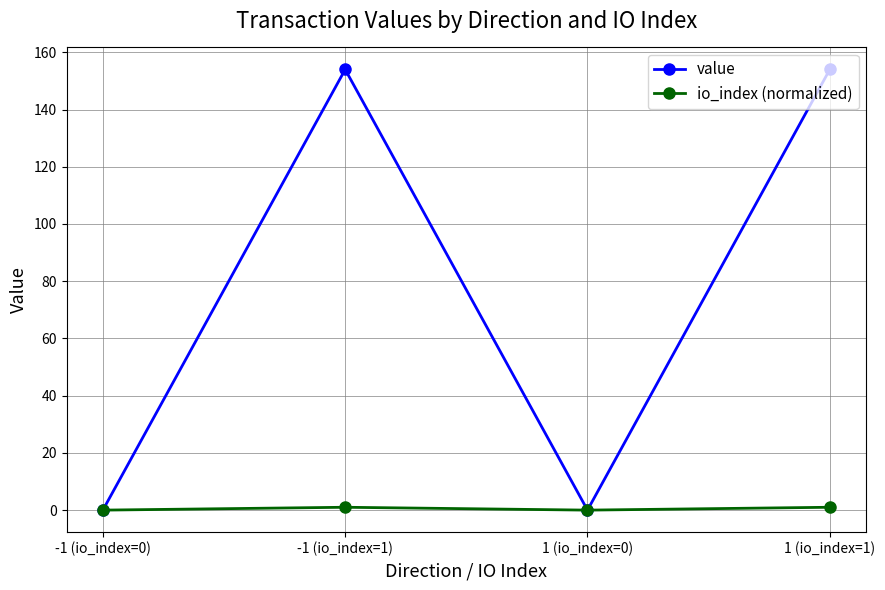

List the series in order of their peak value, lowest first.

io_index (normalized), value